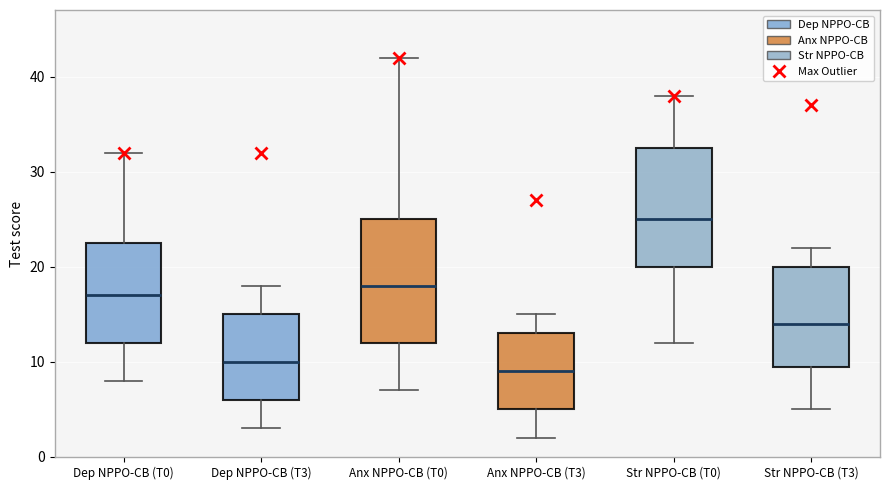

Which box's median line is the highest?

Str NPPO-CB (T0)